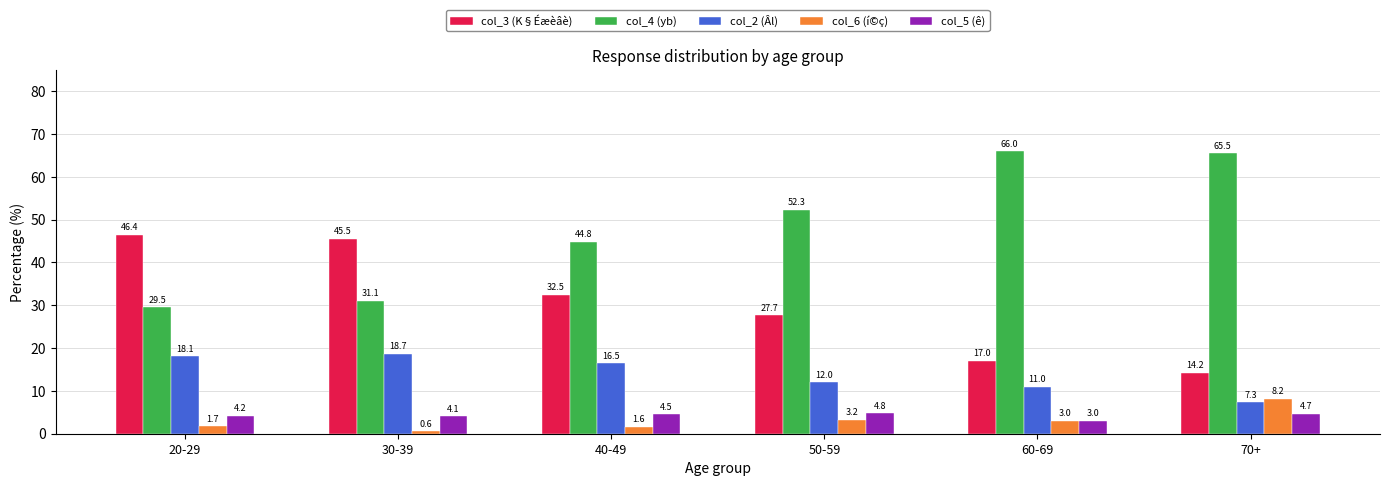

At how many categories does at least one series exceed 30?

6